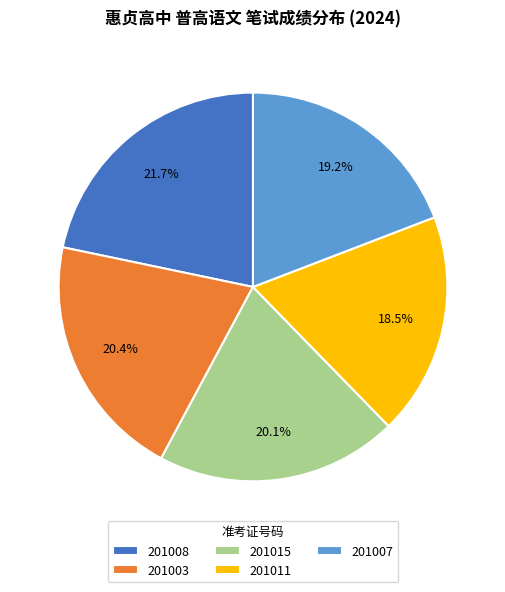

Which slice is the smallest?

201011